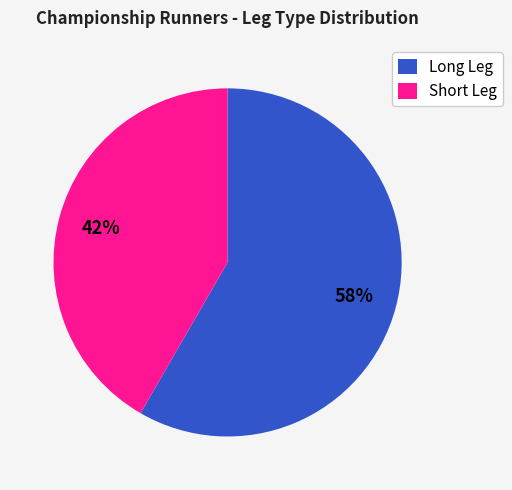

The Short Leg slice represents 47% of the pie. True or false?

False